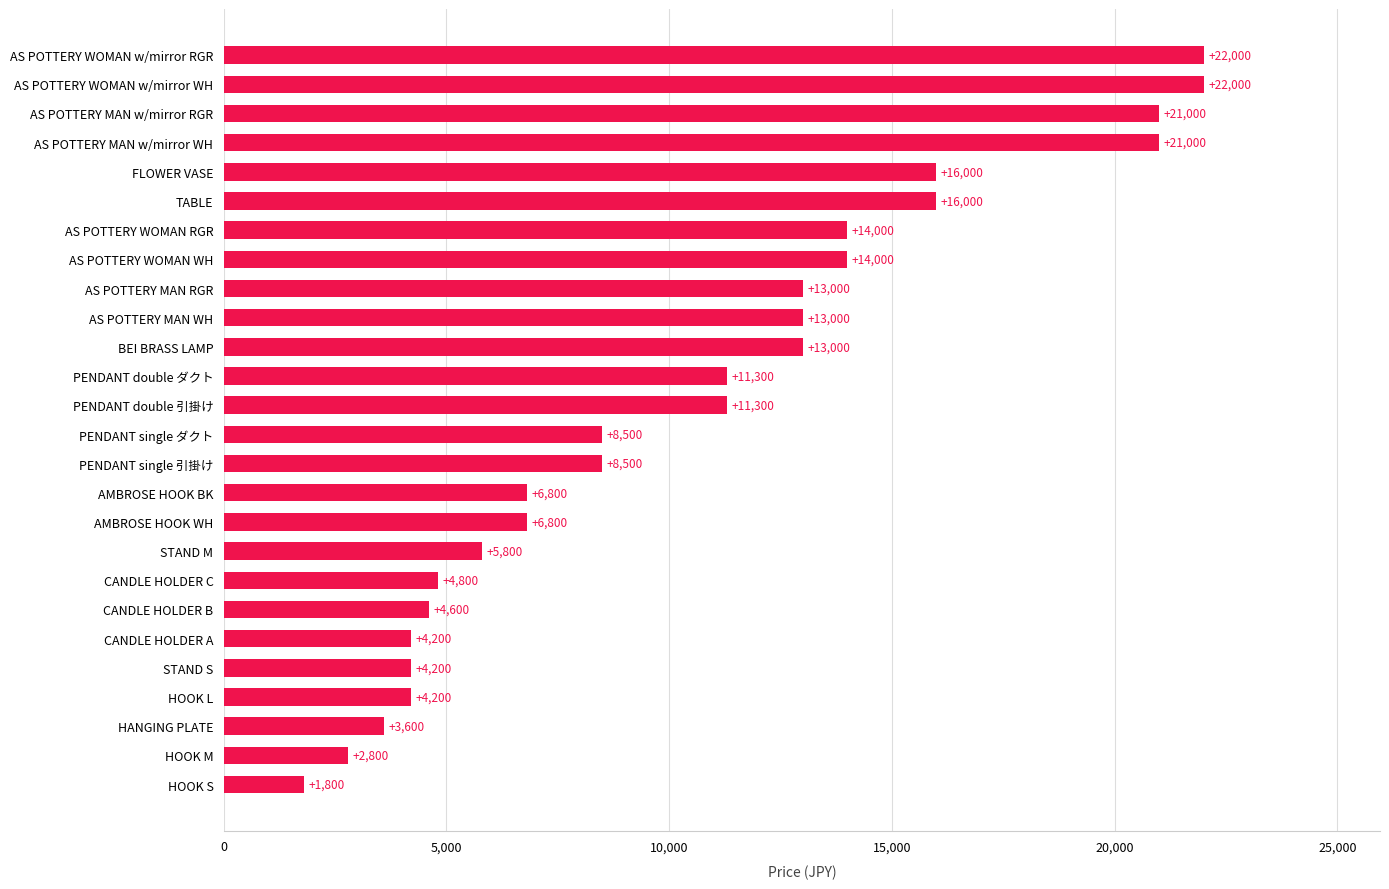

What is the maximum value shown in the chart?

22000